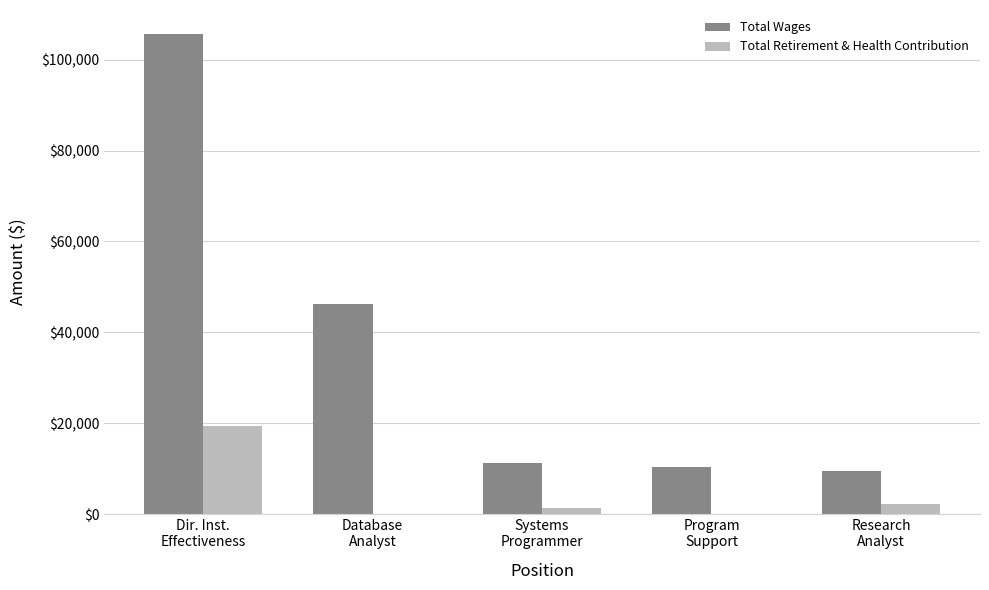

Reading right to left, extract all data points from this chart.

Total Wages: Research
Analyst=9578	Program
Support=10298	Systems
Programmer=11273	Database
Analyst=46131	Dir. Inst.
Effectiveness=105652
Total Retirement & Health Contribution: Research
Analyst=2193	Program
Support=0	Systems
Programmer=1239	Database
Analyst=0	Dir. Inst.
Effectiveness=19461